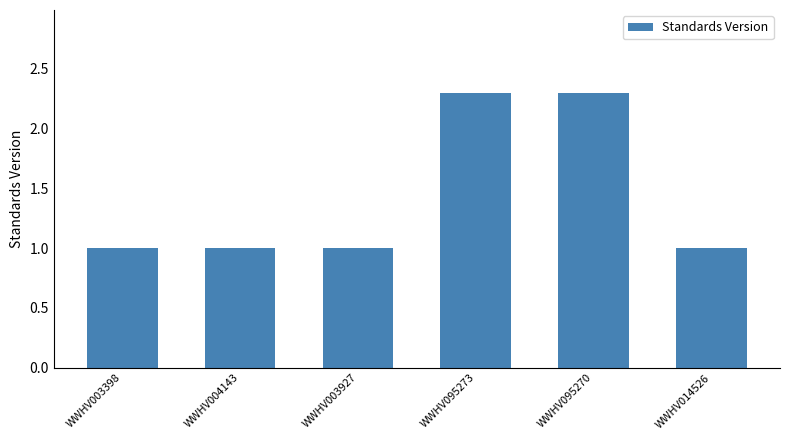

The value at WWHV014526 is 1.0. True or false?

True